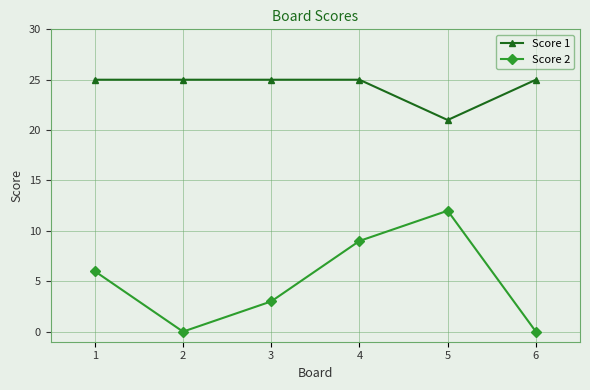

True or false: Score 1 and Score 2 cross at least once.

False